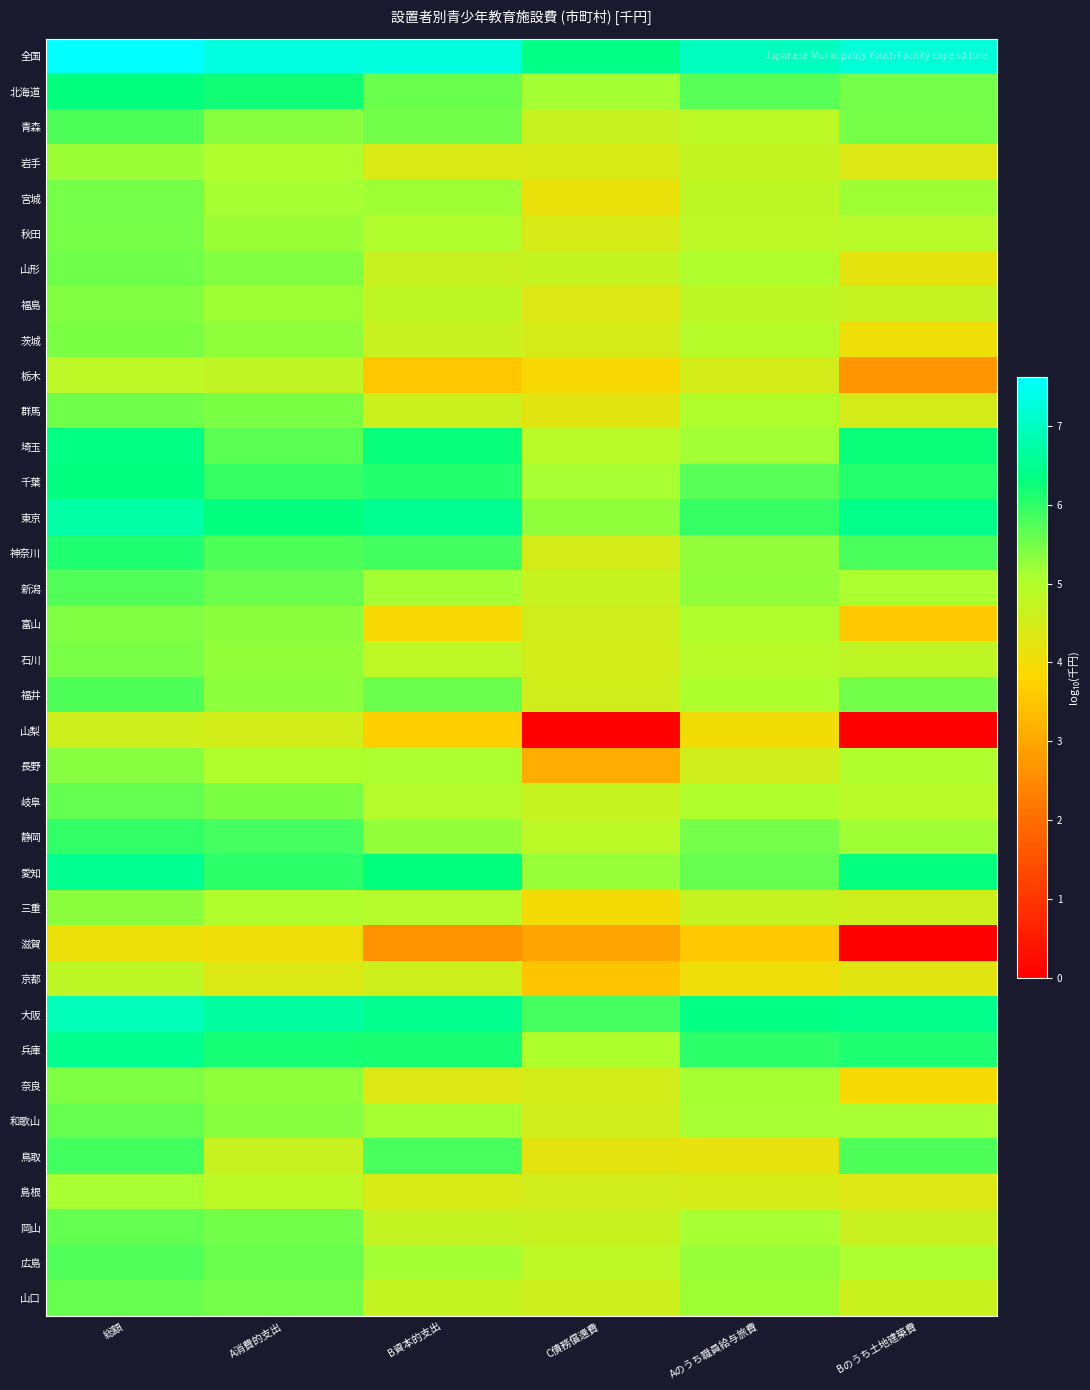

Which series changed the most between 総額 and C債務償還費?

山梨